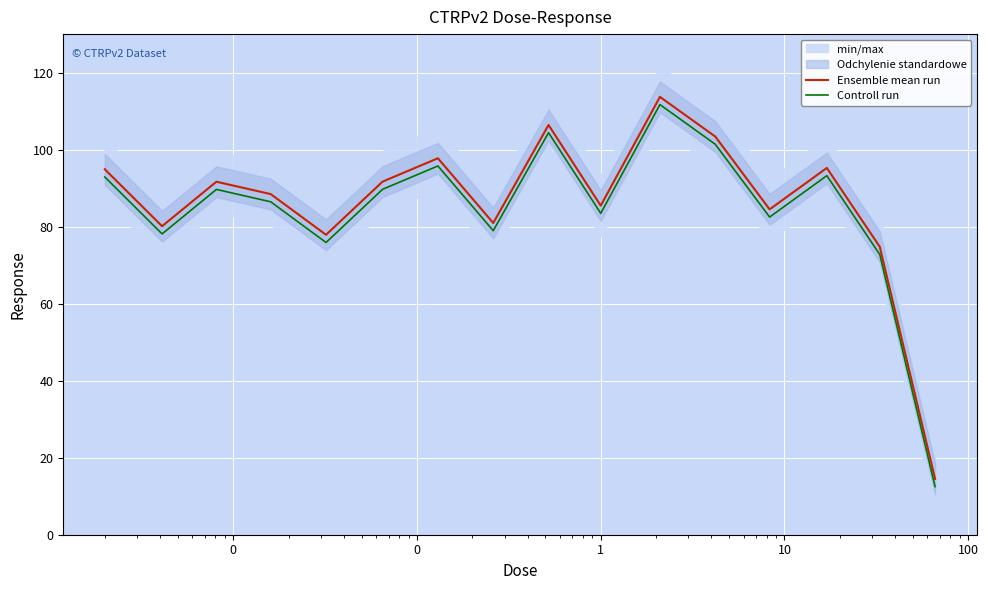

At how many categories does at least one series exceed 13?

16